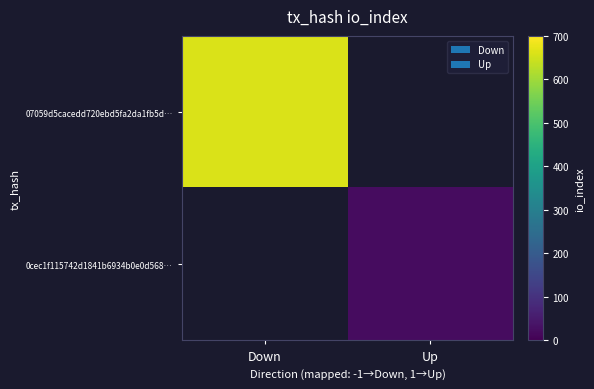

How many distinct data groups are displayed?

2